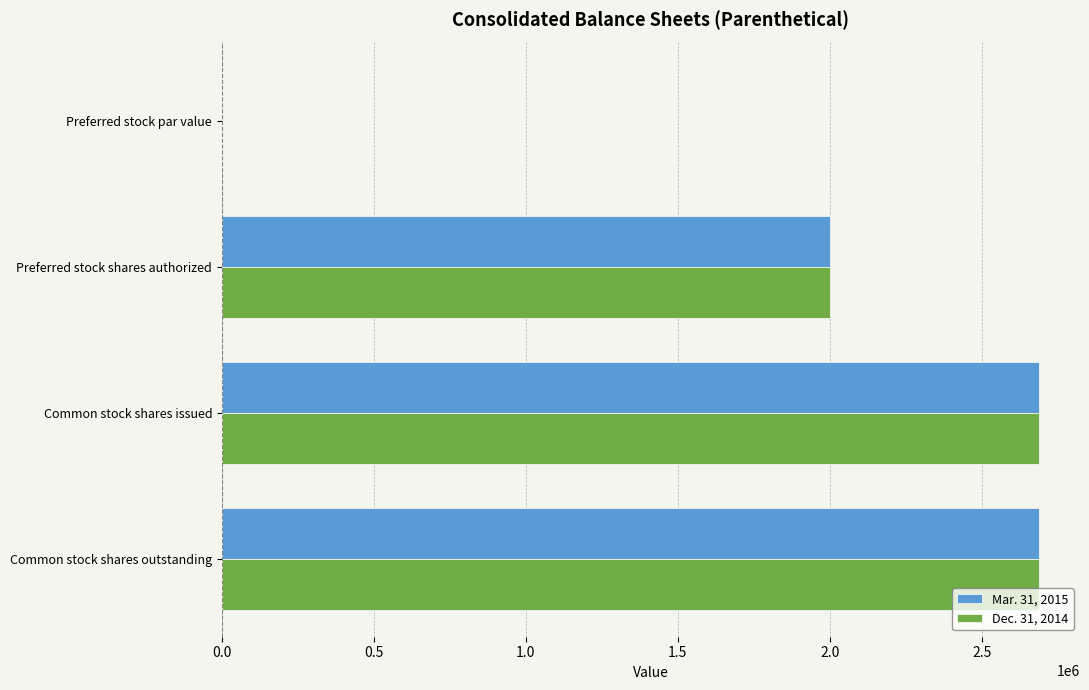

What is the highest value of the Mar. 31, 2015 series?

2688781.0